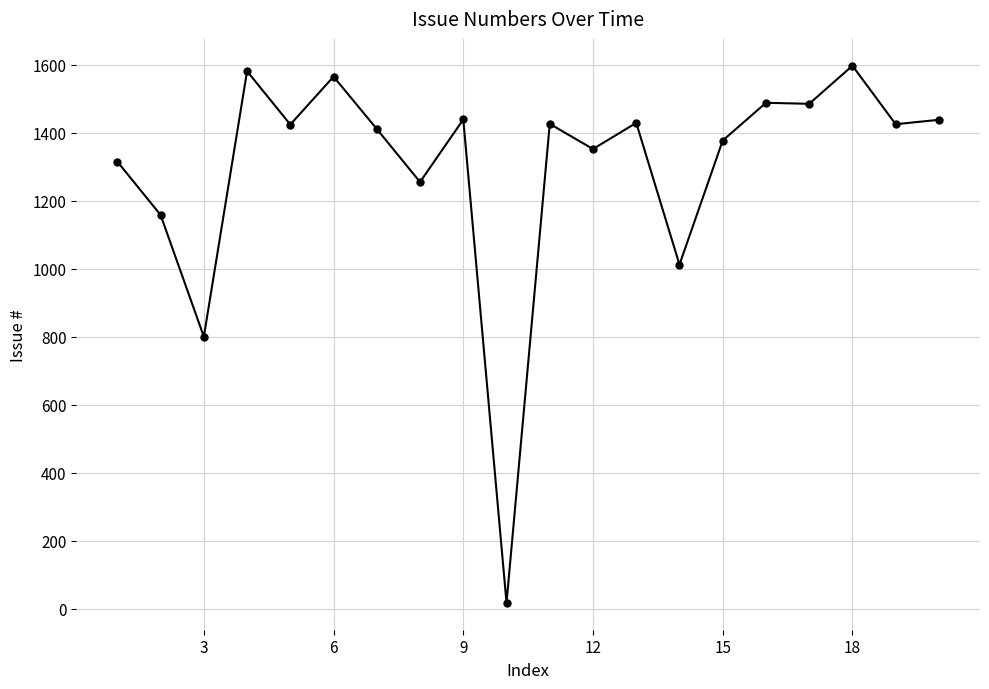

True or false: there are more than 2 points higher than both neighbors.

True